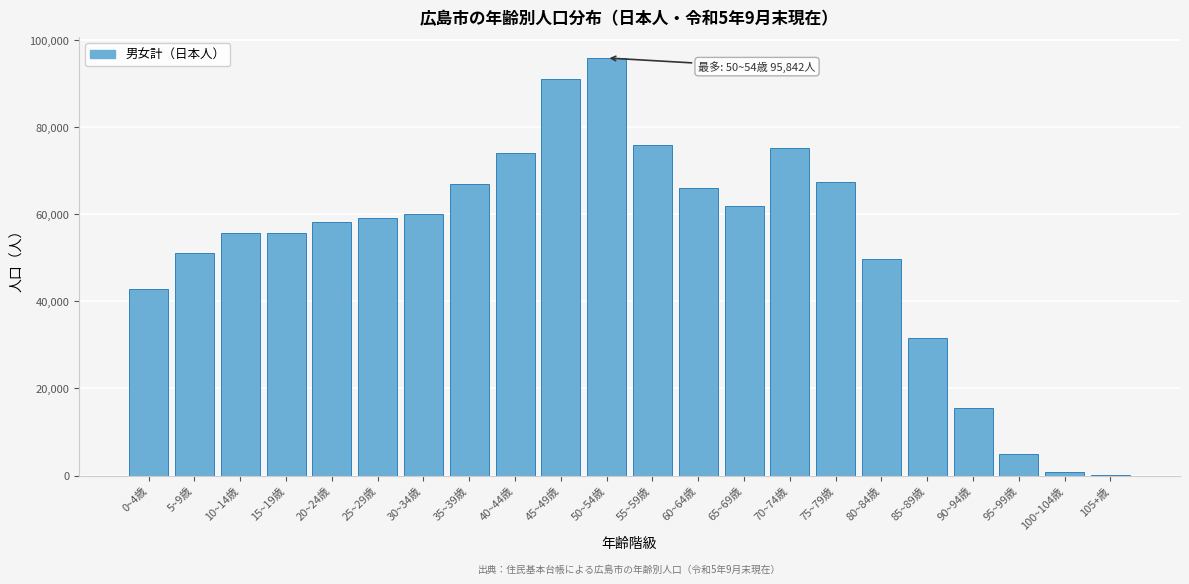

What is the change in value from 50~54歳 to 60~64歳?

-29951